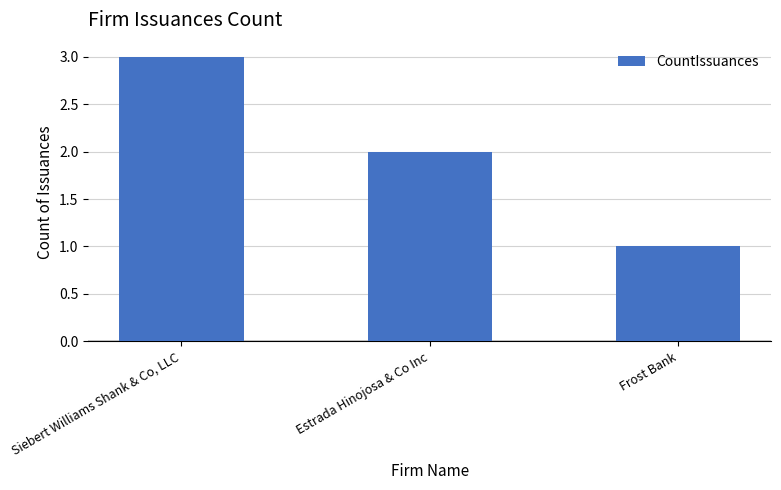

What is the difference between the maximum and minimum values?

2